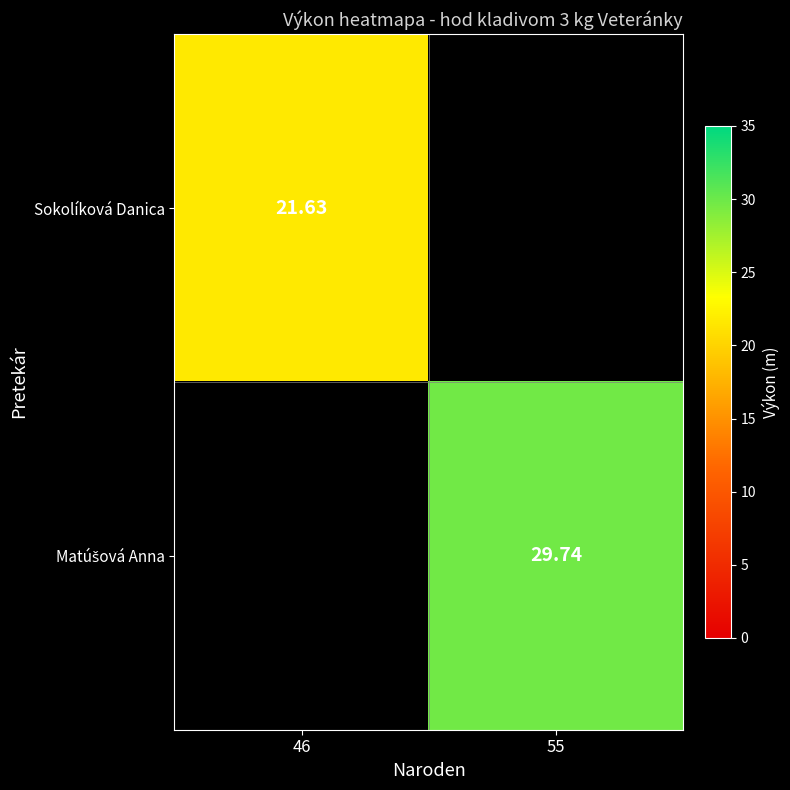

Count the number of categories in the chart.

2